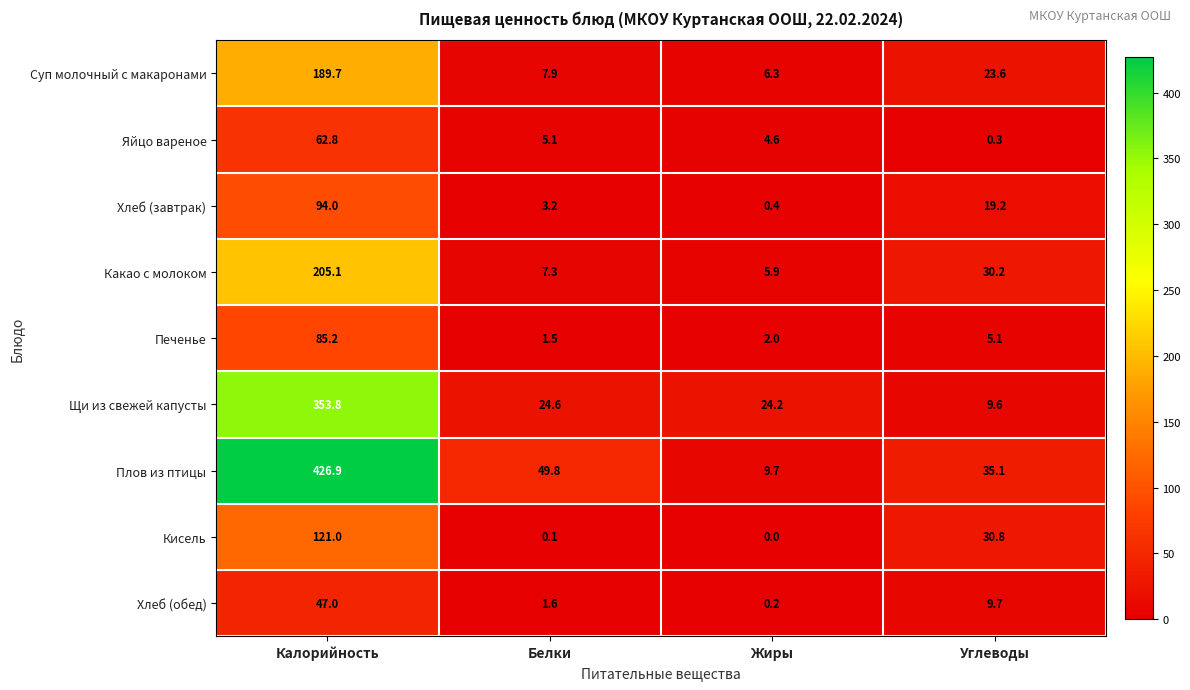

What is the spread (max minus min) of values at Белки?

49.7